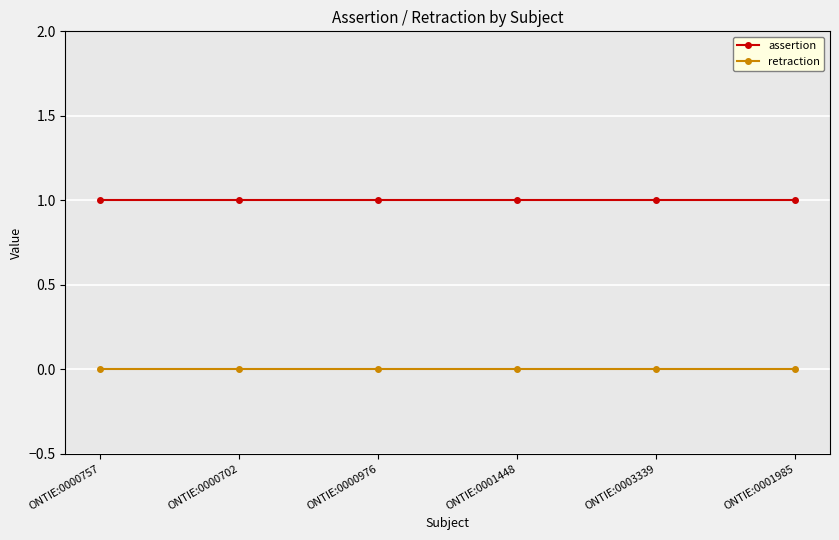

What is the value of the assertion point at the 5th from the left?

1